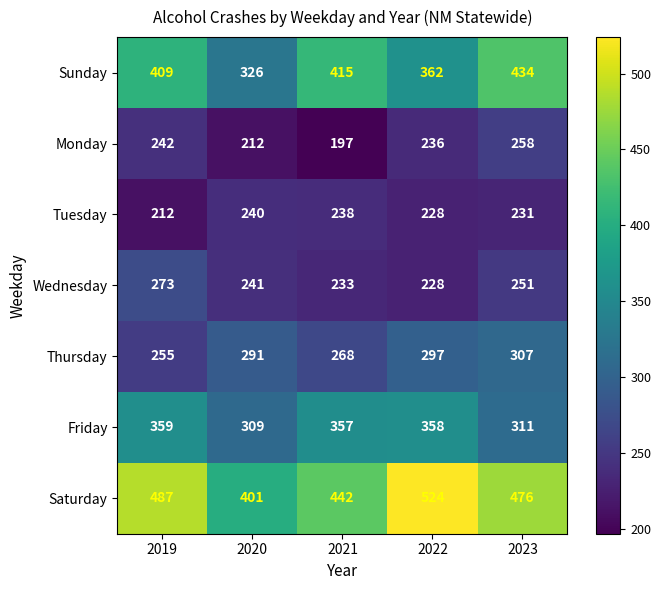

At which category does the chart reach its minimum across all series?

2021